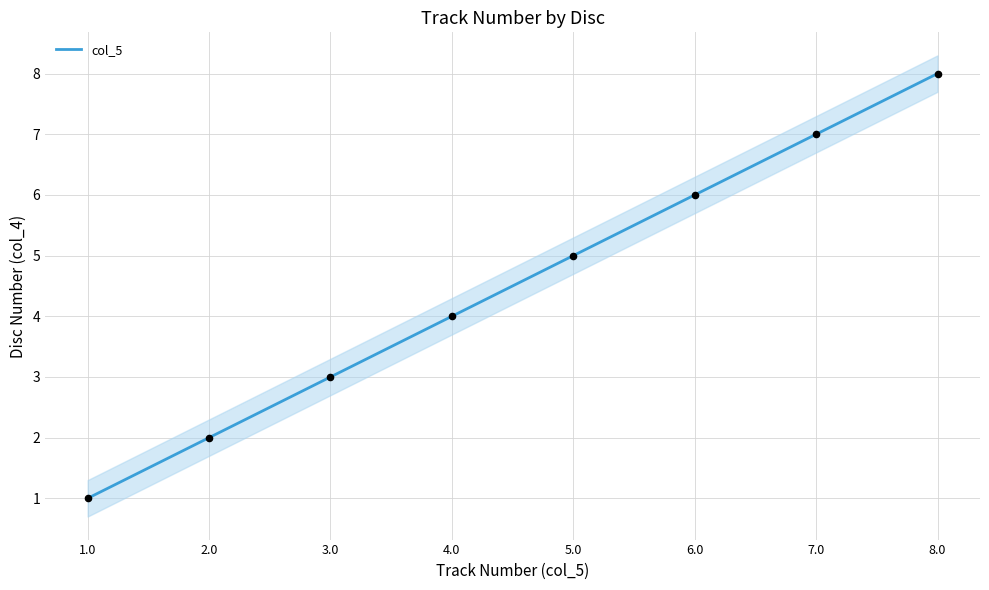

Approximately how many times larger is the value at 2.0 compared to 5.0?

0.4